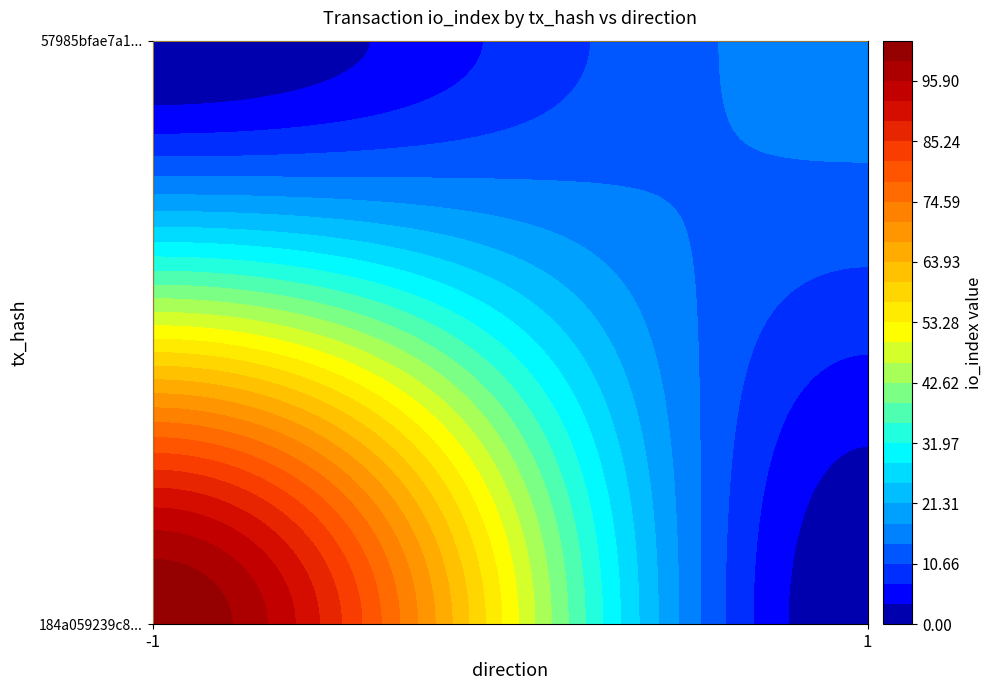

Reading left to right, what are all the values shown in this chart?

184a059239c812af57d7272ab50563cf26f29d2: direction=-1	io_index=103
57985bfae7a17561f3a19ae93347919ee537ff5: direction=1	io_index=16